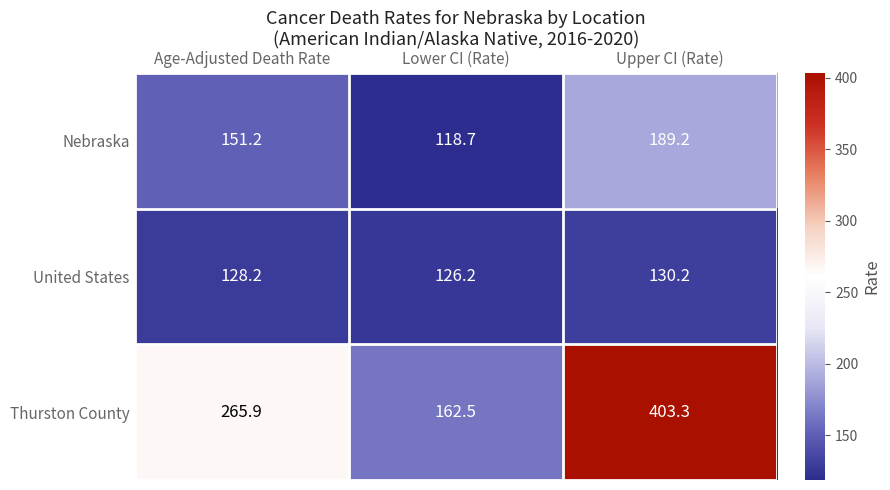

Reading left to right, list all the values displayed in this chart.

Nebraska: 151.2	118.7	189.2
United States: 128.2	126.2	130.2
Thurston County: 265.9	162.5	403.3